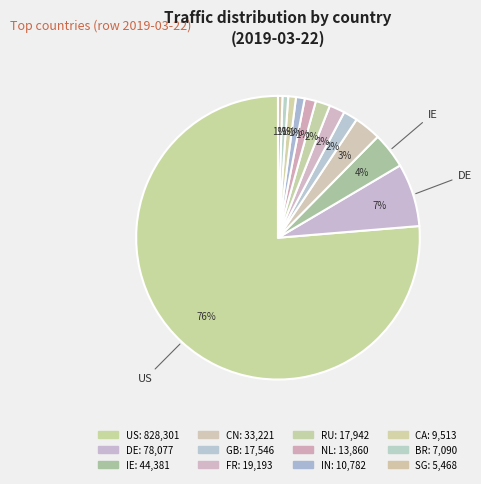

What is the majority slice?

US